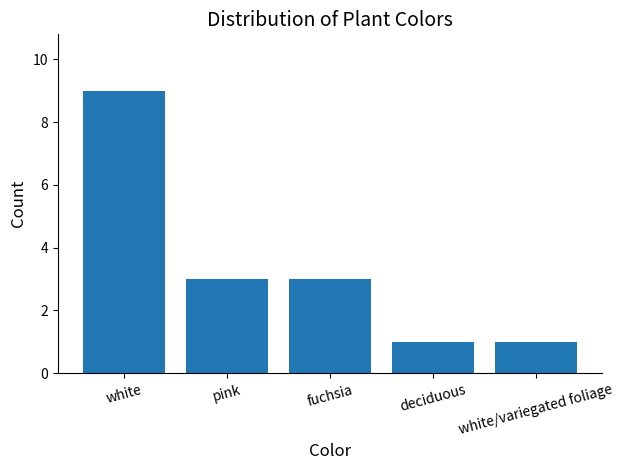

Reading left to right, what are all the values shown in this chart?

white=9	pink=3	fuchsia=3	deciduous=1	white/variegated foliage=1